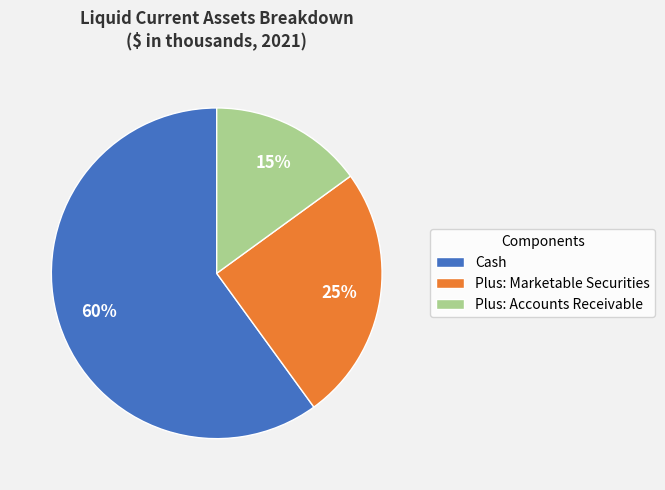

Which slice is the largest?

Cash